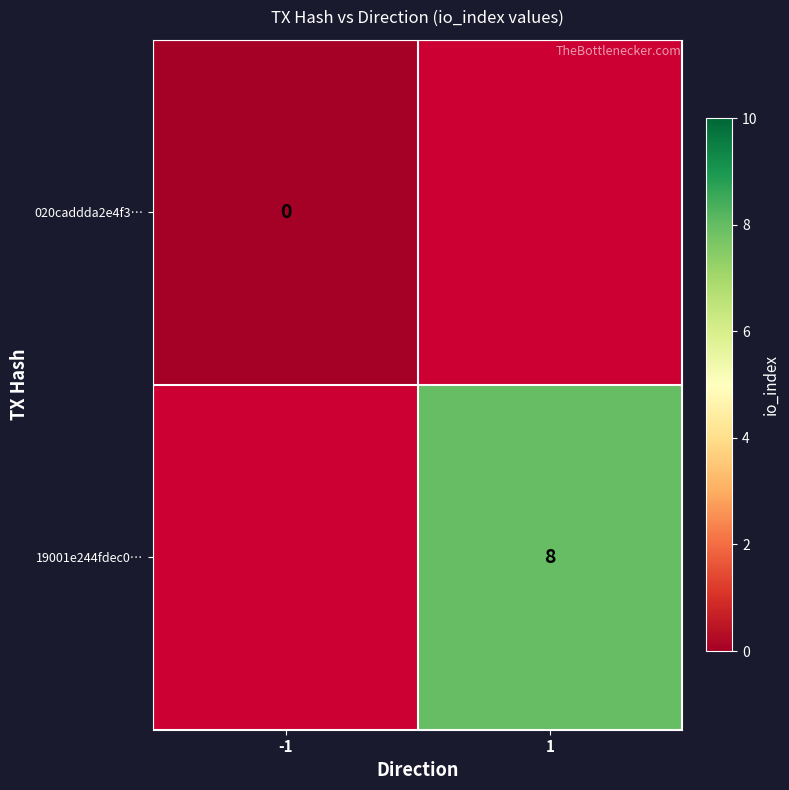

The 19001e244fdec0… series shows 8 at 1. True or false?

True